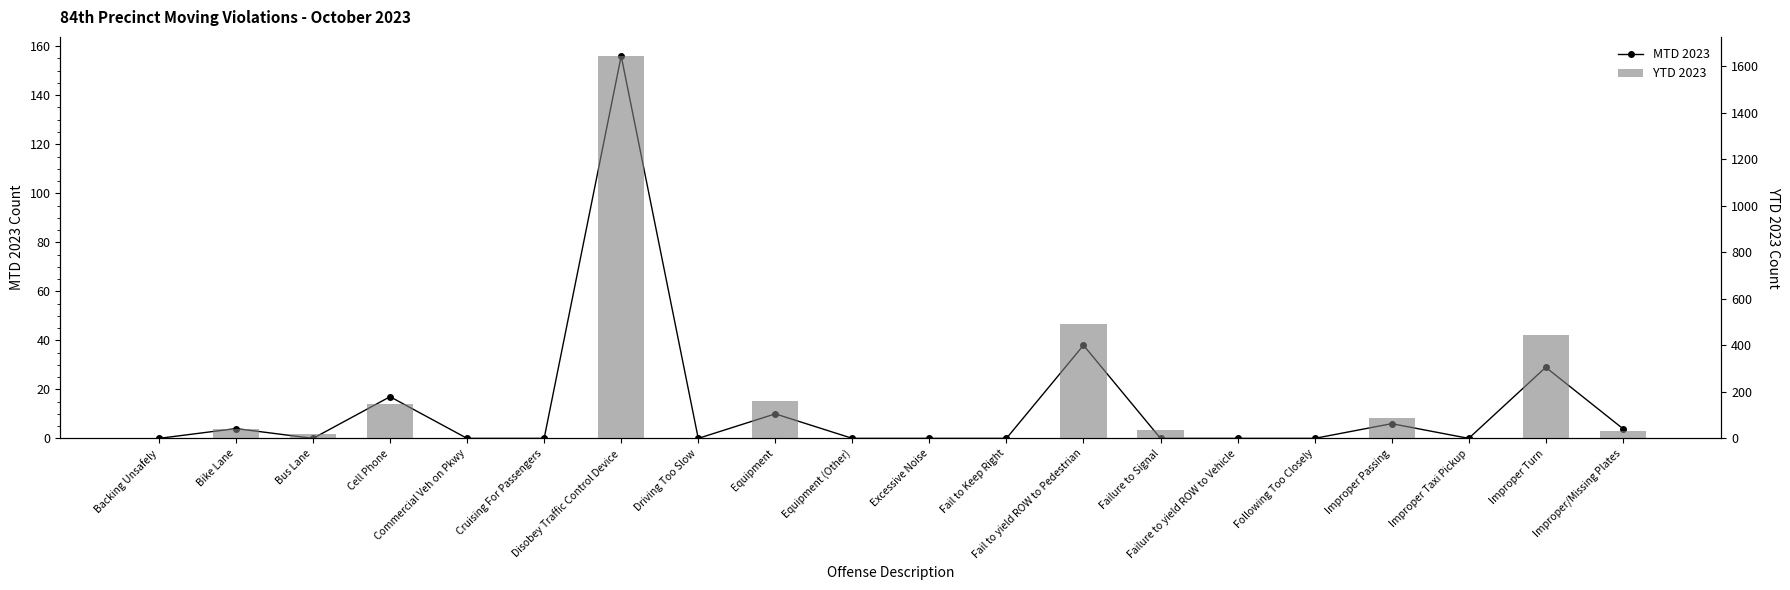

Is it true that MTD 2023 equals 17 at Cell Phone?

True